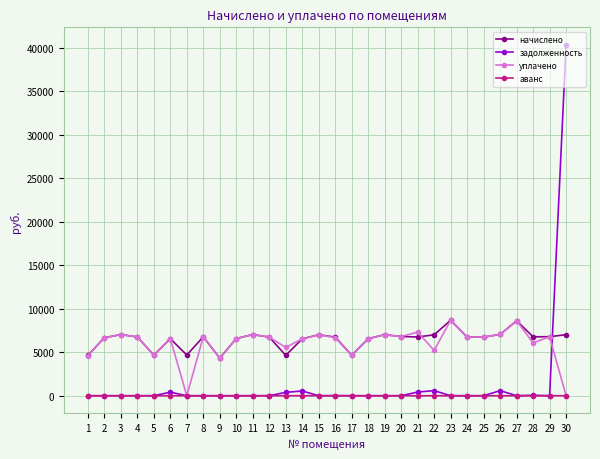

What is the total value across all series at 23?

17356.8